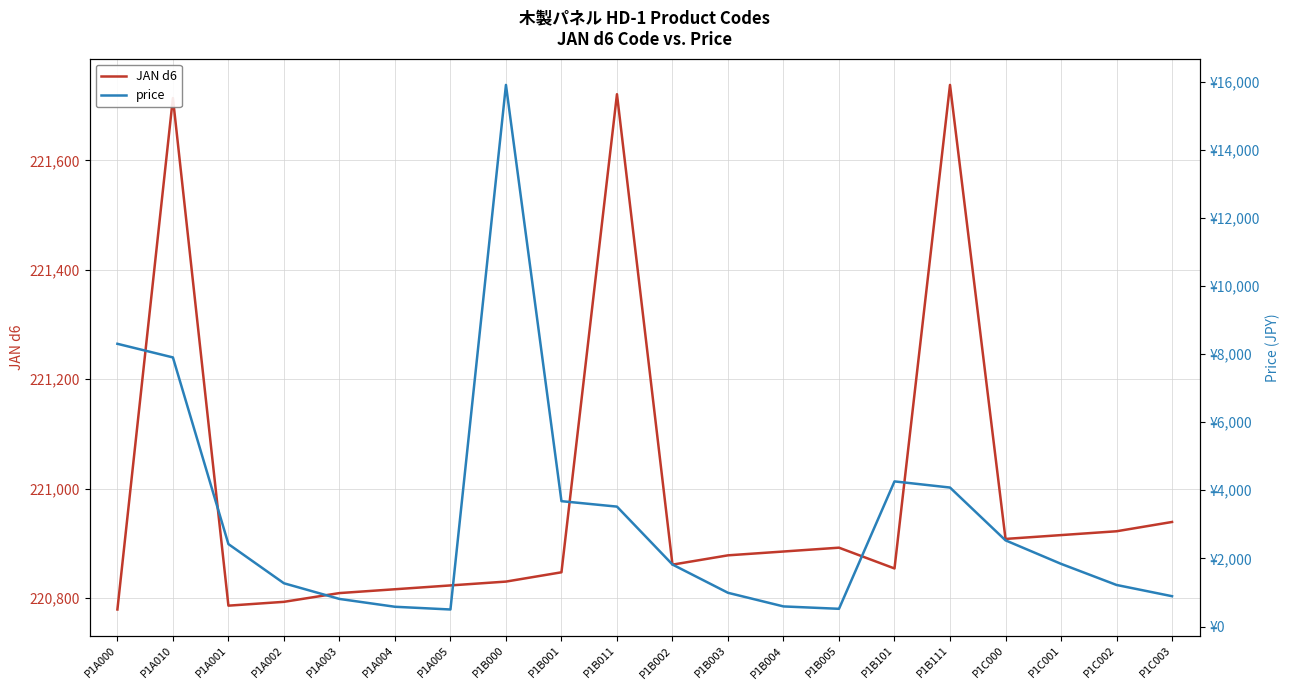

Which label corresponds to the smallest value in the chart?

P1A005